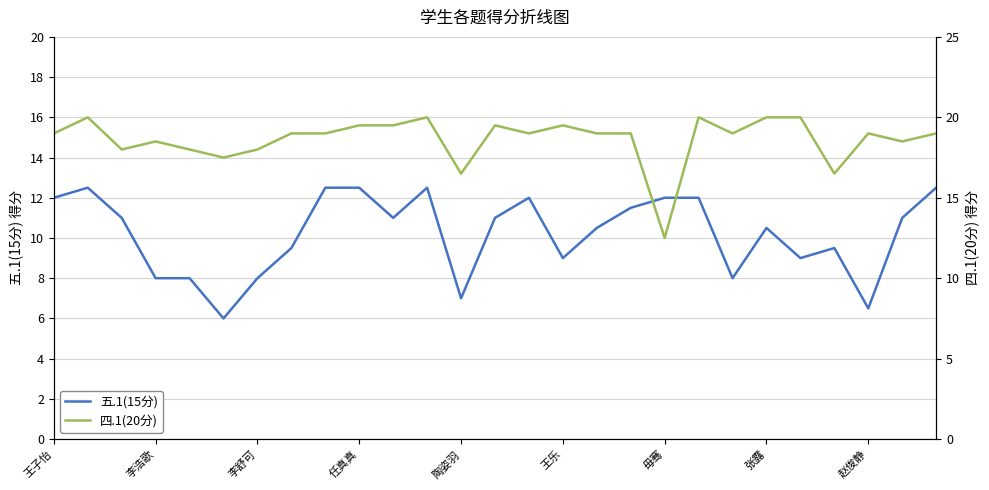

Is this an area chart (filled region under the line)?

No